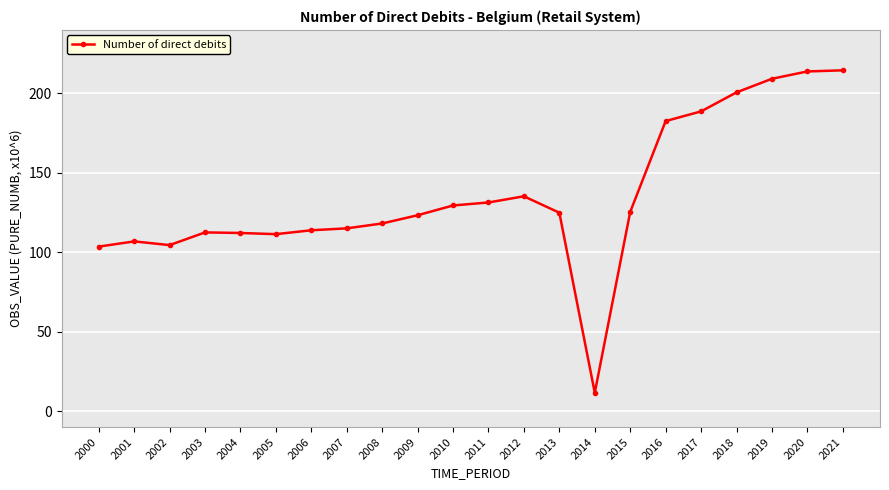

Where is the first local maximum?

2001